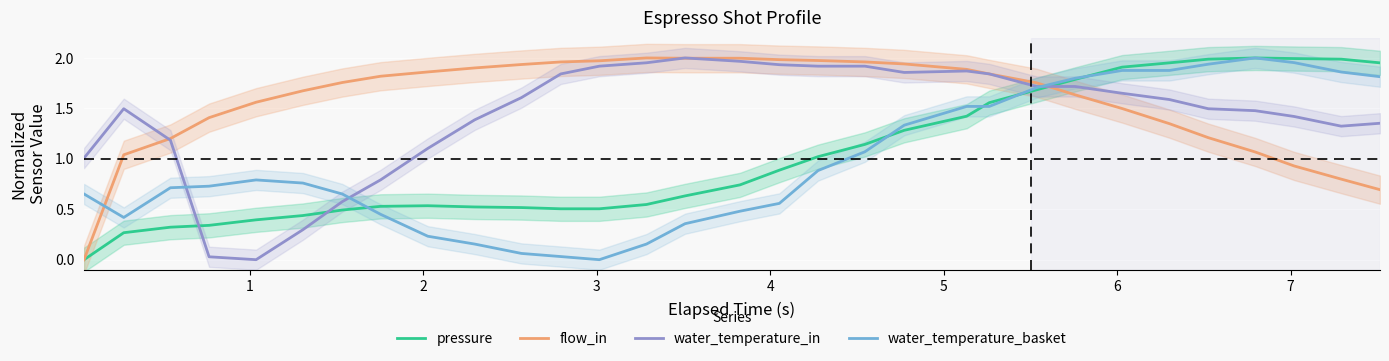

What is the difference between the maximum and second lowest values in the water_temperature_basket series?

2.0